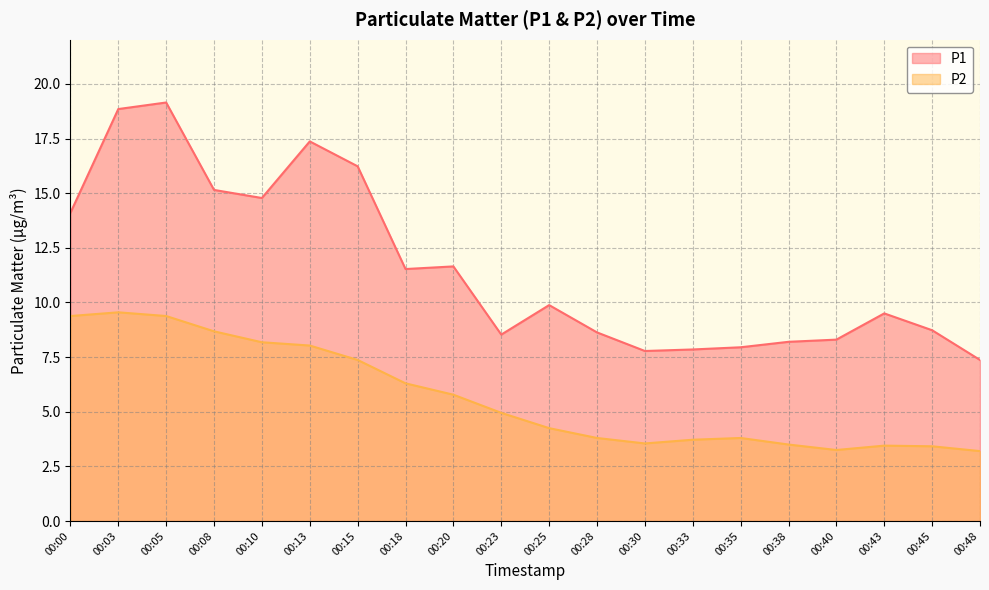

At how many categories does at least one series exceed 6?

20